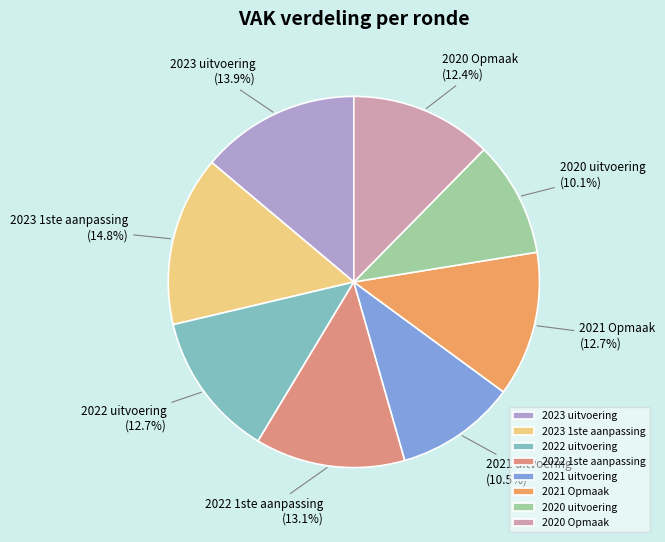

The 2022 uitvoering slice represents 13% of the pie. True or false?

True